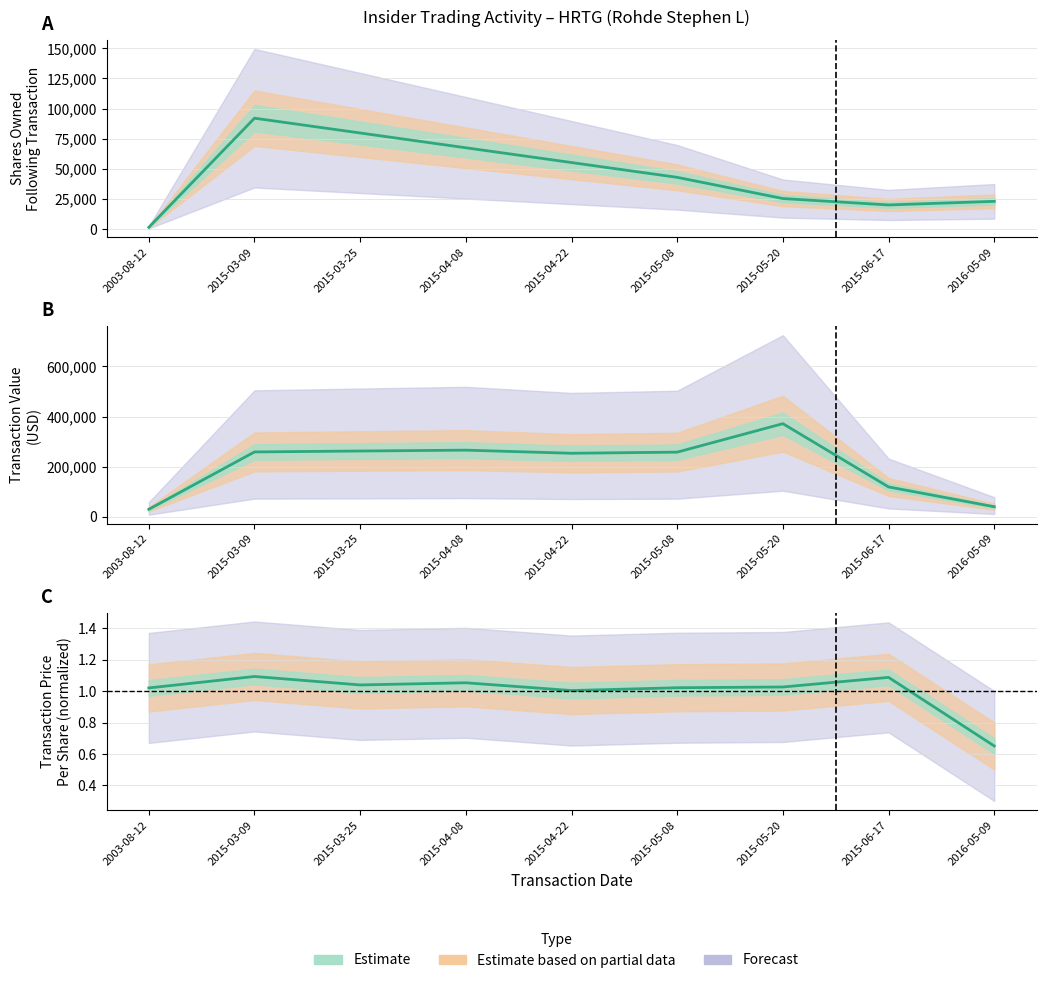

What is the difference between the maximum and second lowest values in the sharesOwnedFollowingTransaction series?

71990.0